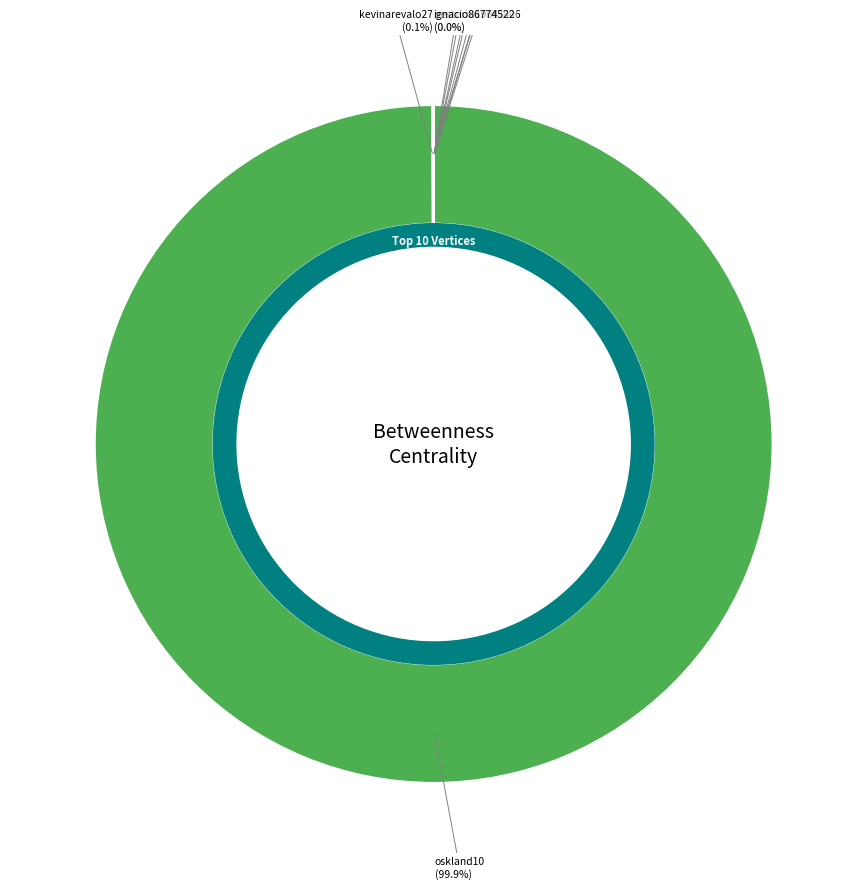

What percentage is NOT represented by miedosel?

100.0%